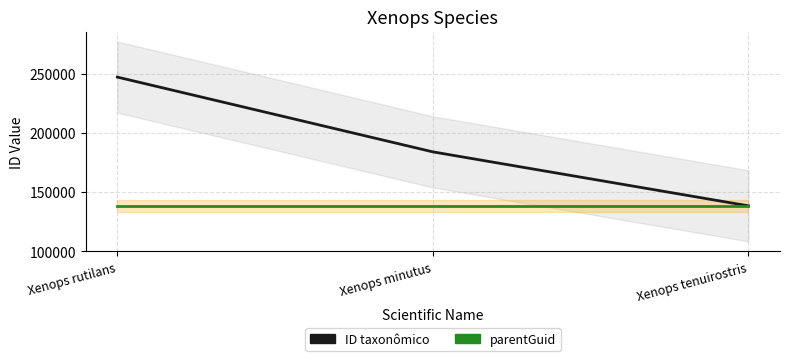

What is the difference between the ID taxonômico values at Xenops rutilans and Xenops minutus?

63087